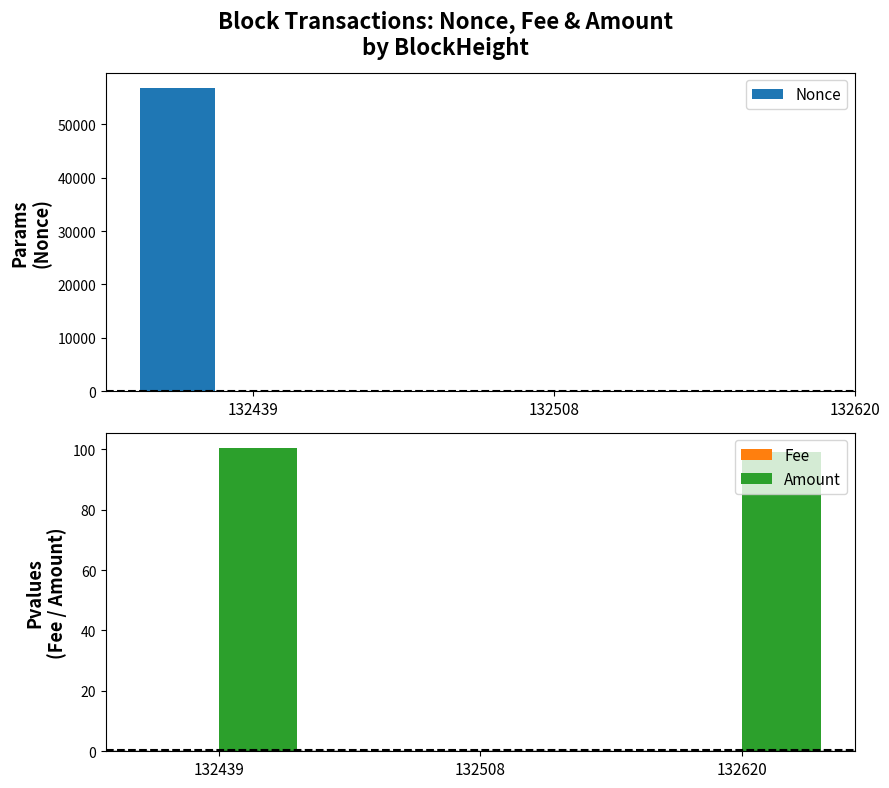

Is the value of Nonce at 132508 greater than the value of Fee at 132620?

No